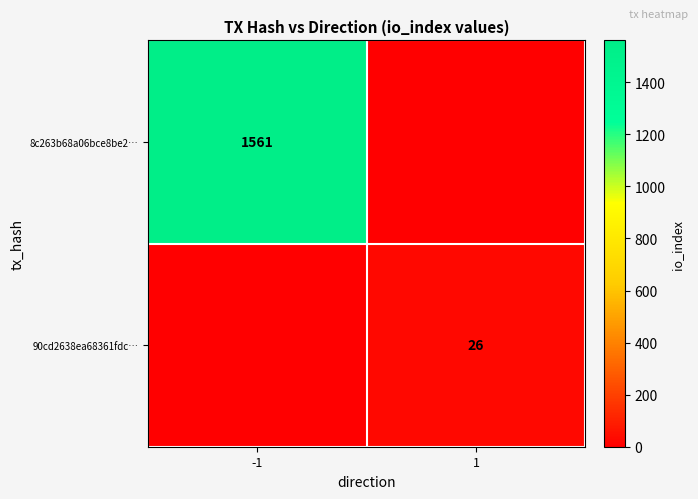

Is it true that 90cd2638ea68361fdc… equals 26 at 1?

True